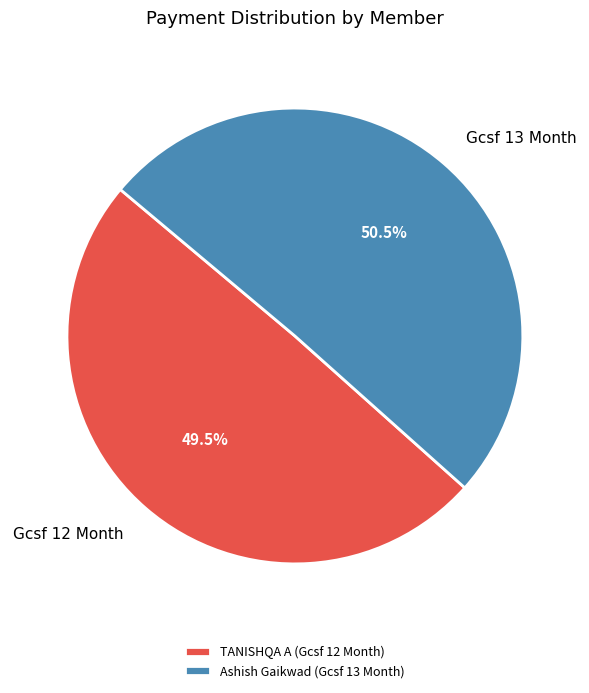

What portion of the pie excludes Ashish Gaikwad?

49.3%